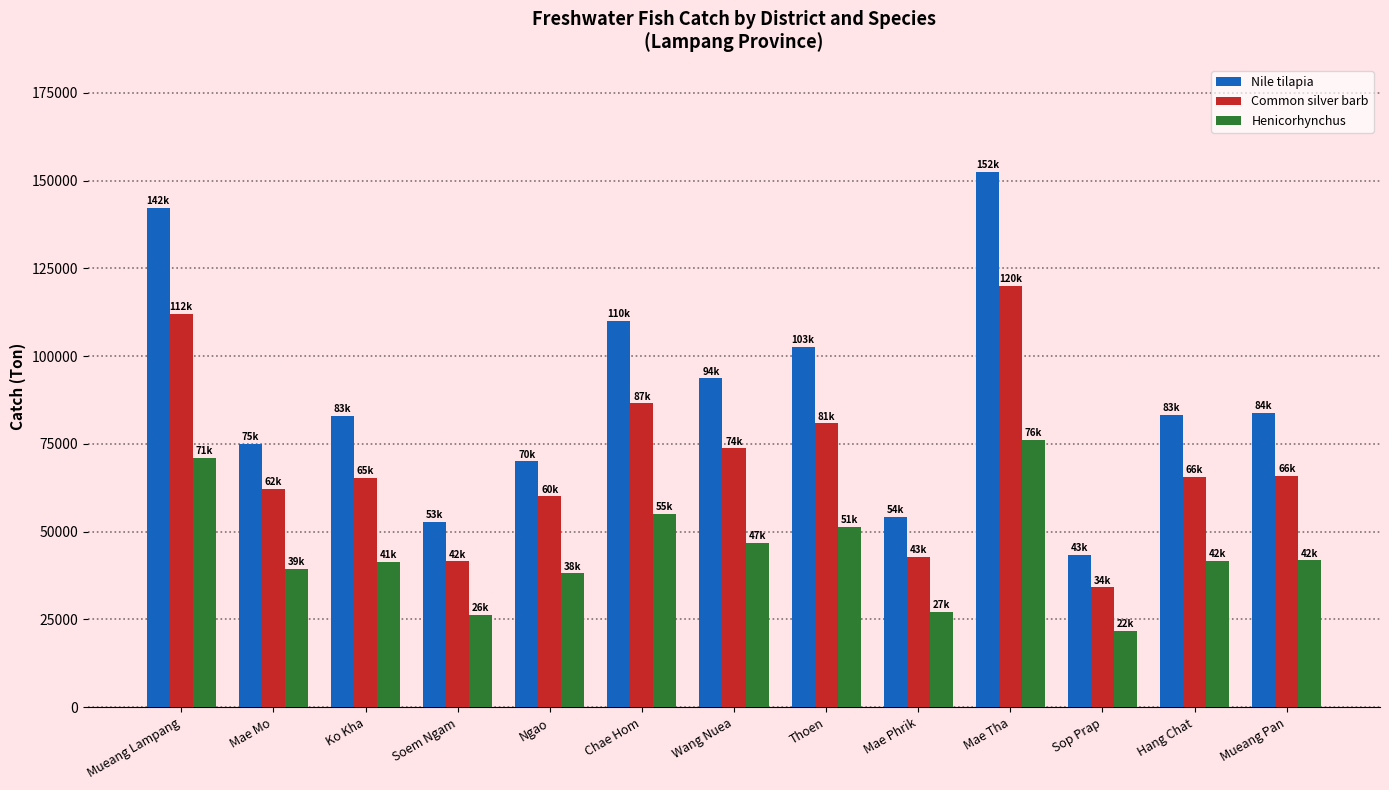

True or false: Nile tilapia has a value of 43364 at Sop Prap.

True